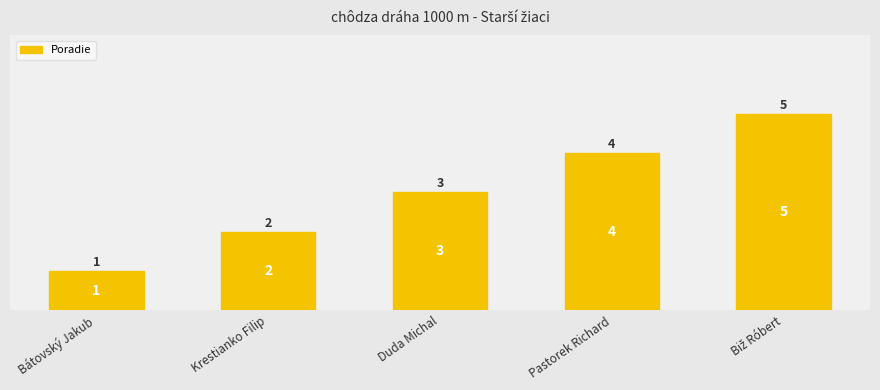

List the labels in order of value, smallest first.

Bátovský Jakub, Krestianko Filip, Duda Michal, Pastorek Richard, Biž Róbert